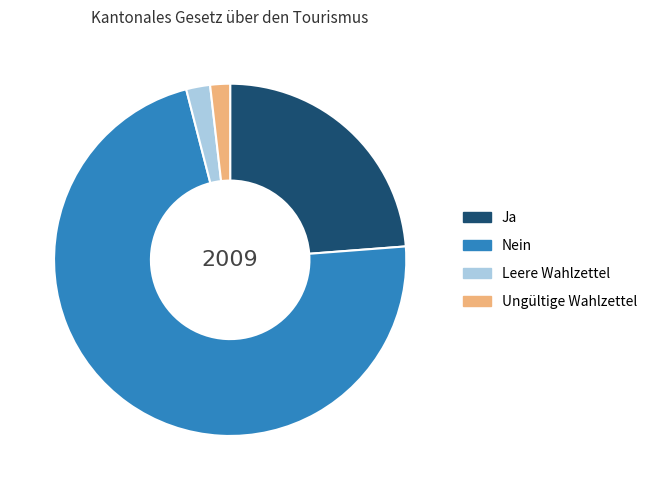

Is there a majority slice in this chart?

Yes